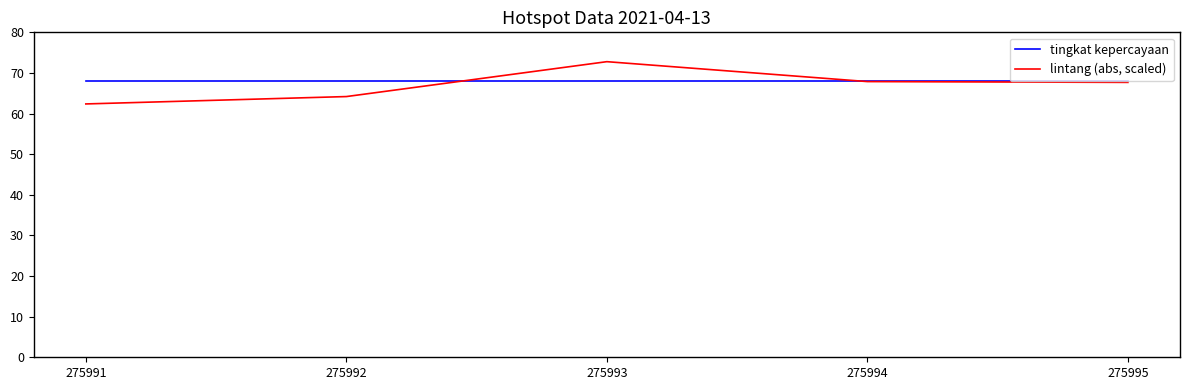

What is the sum of the tingkat kepercayaan values at 275992 and 275991?

136.0